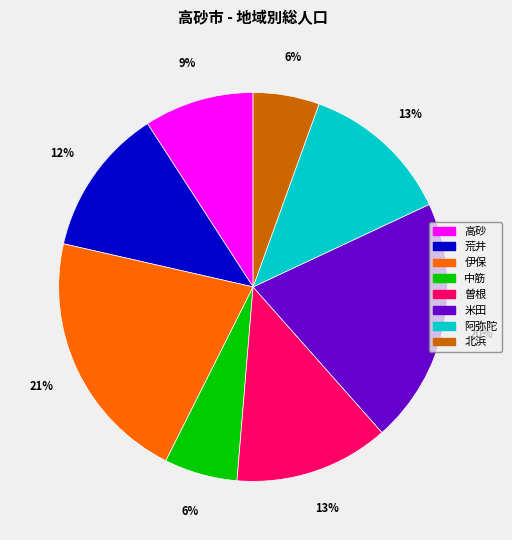

Which has a higher value, 高砂 or 伊保?

伊保